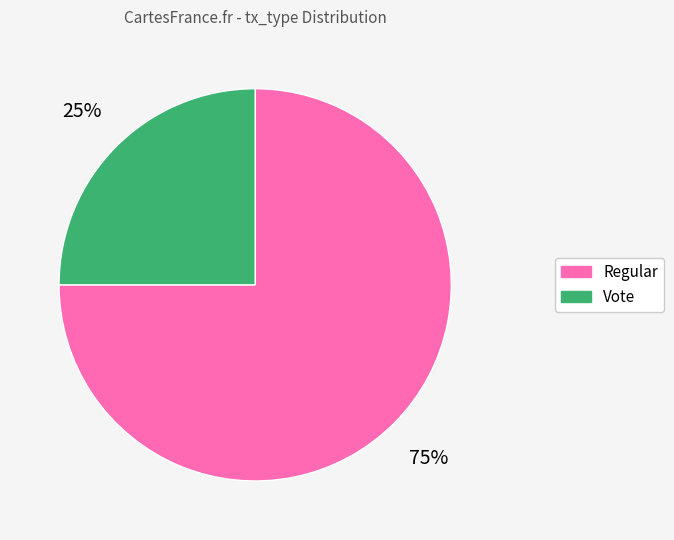

To the nearest percent, what is the difference between the largest and smallest slice percentages?

50%